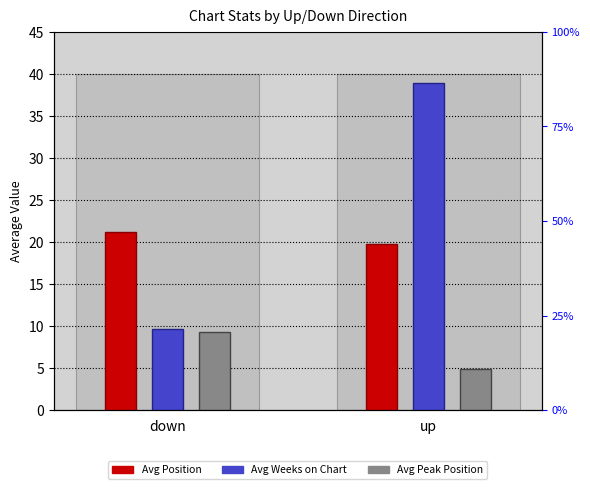

How many bars are there in each group?

3